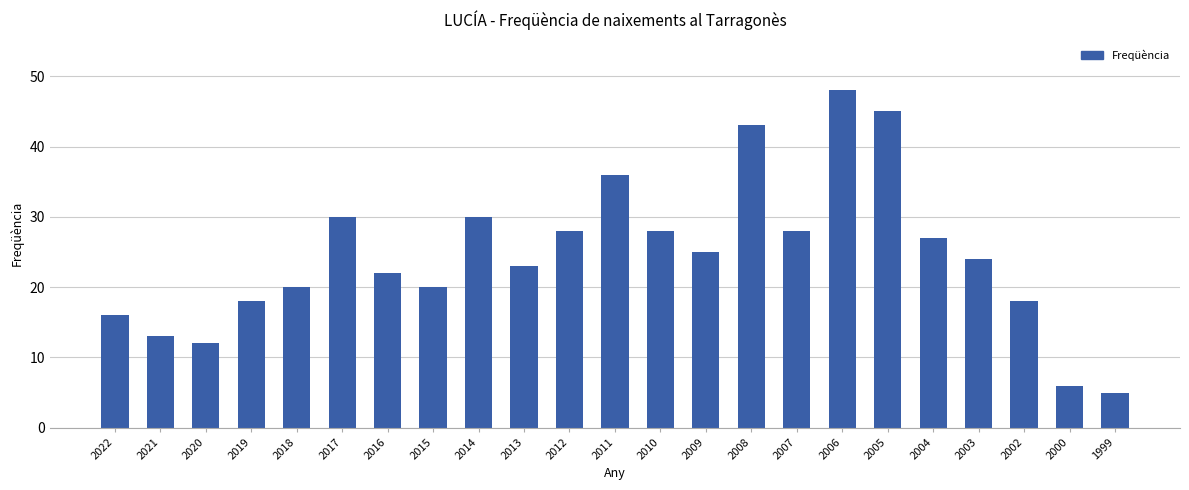

What is the average value?

25